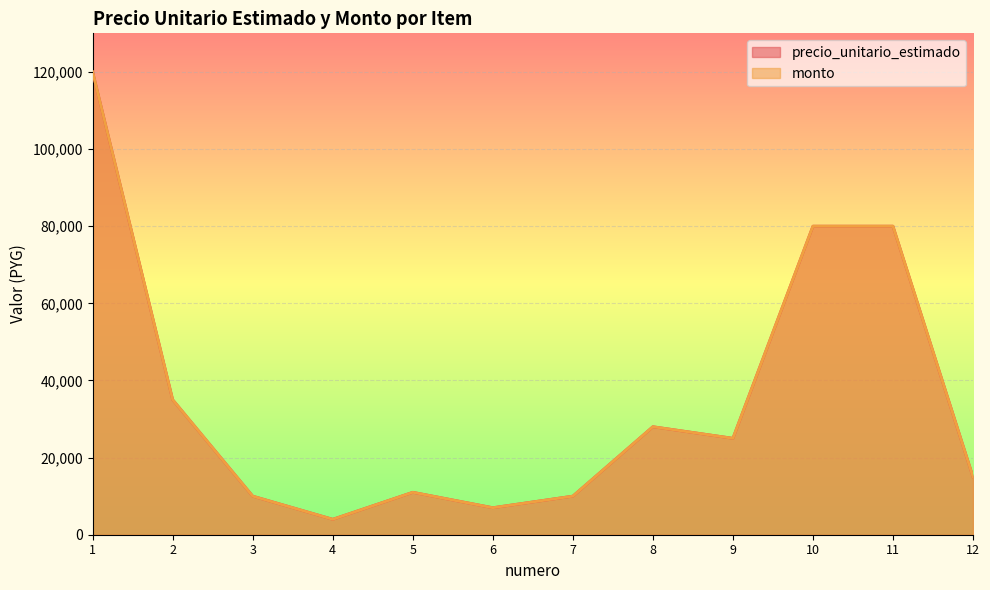

At 11, list the series in order from smallest to largest.

precio_unitario_estimado, monto